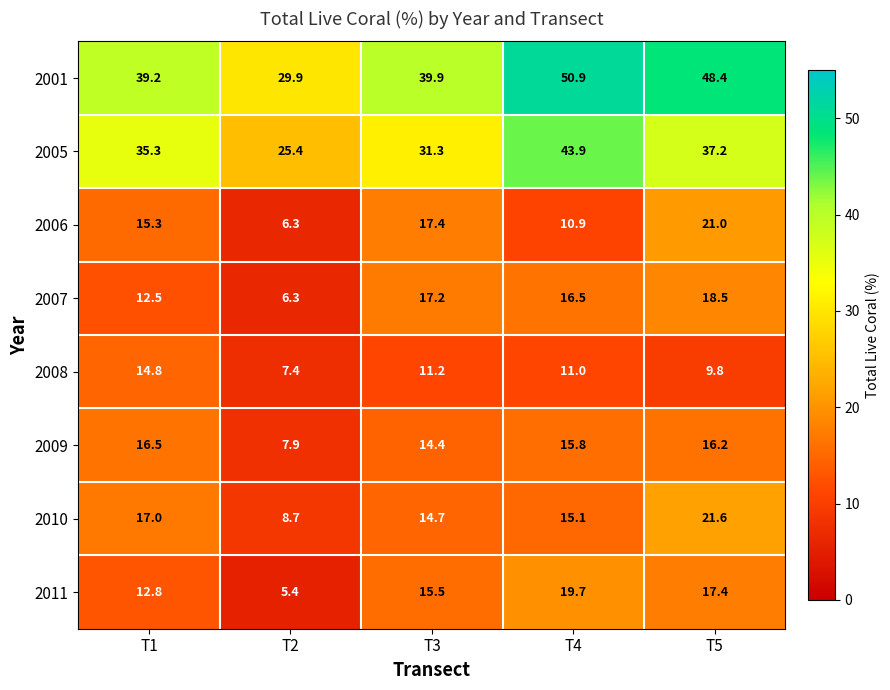

At which category is the sum across all series the highest?

T5